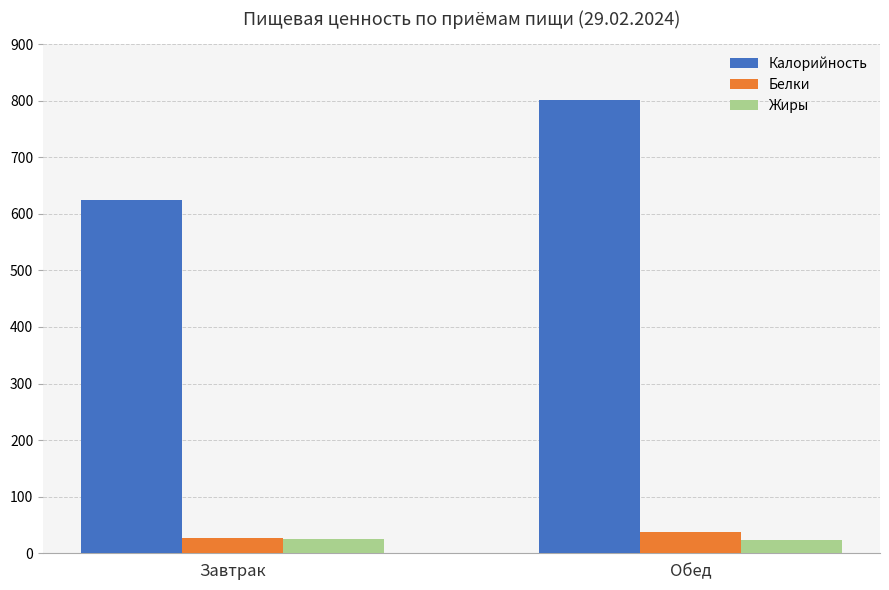

Which label corresponds to the largest value in the chart?

Обед